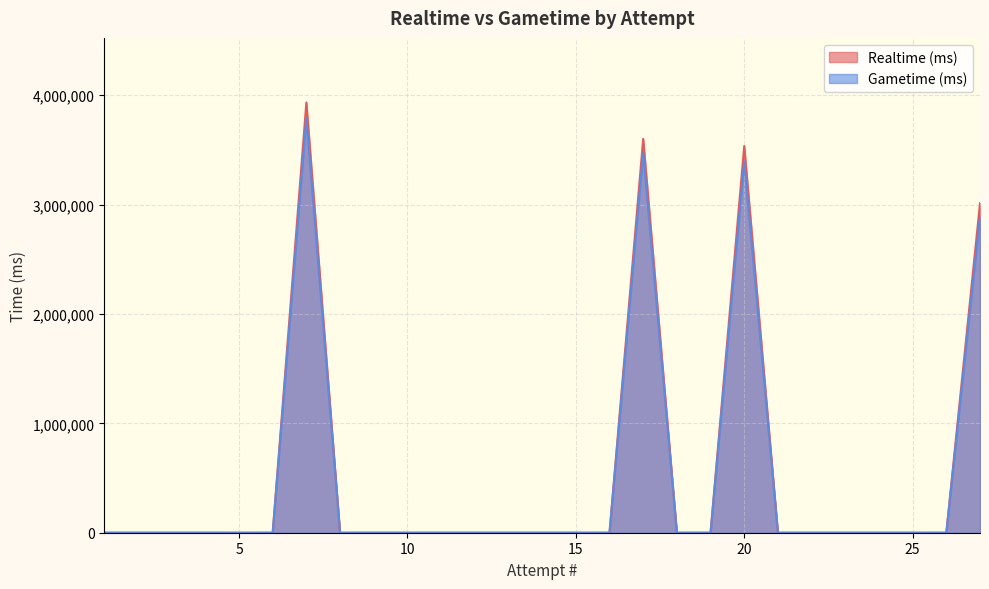

Count the number of categories in the chart.

27